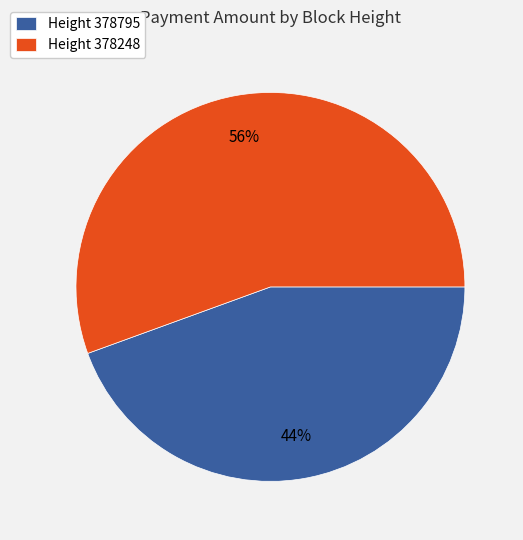

Combined, do Height 378795 and Height 378248 account for over 50%?

Yes